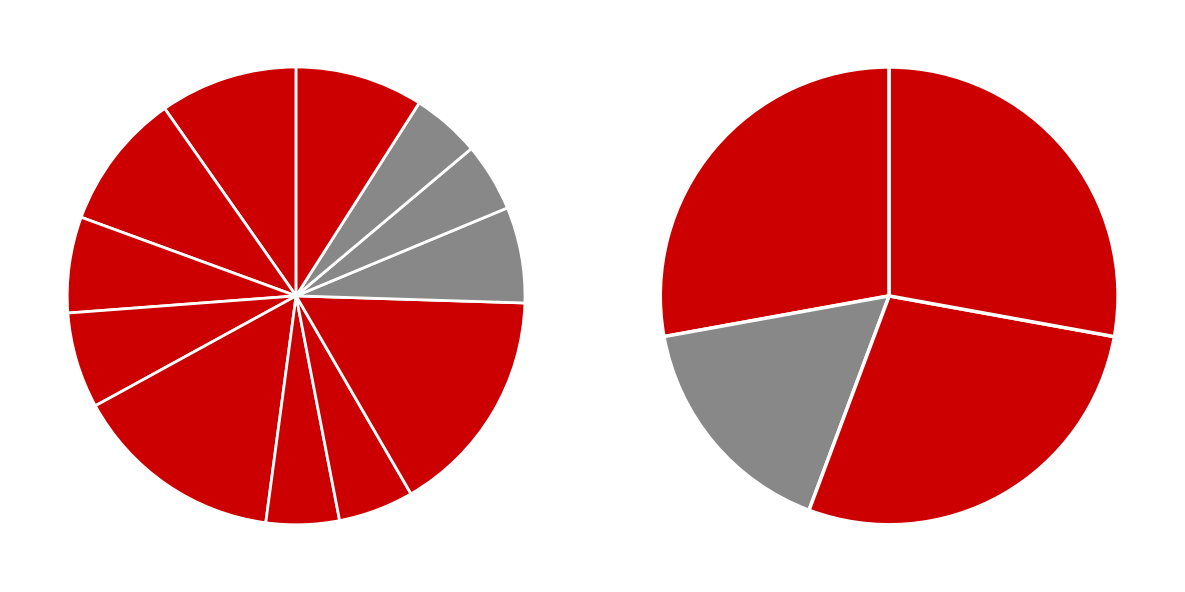

Combined, do 12 and 8 account for over 50%?

No